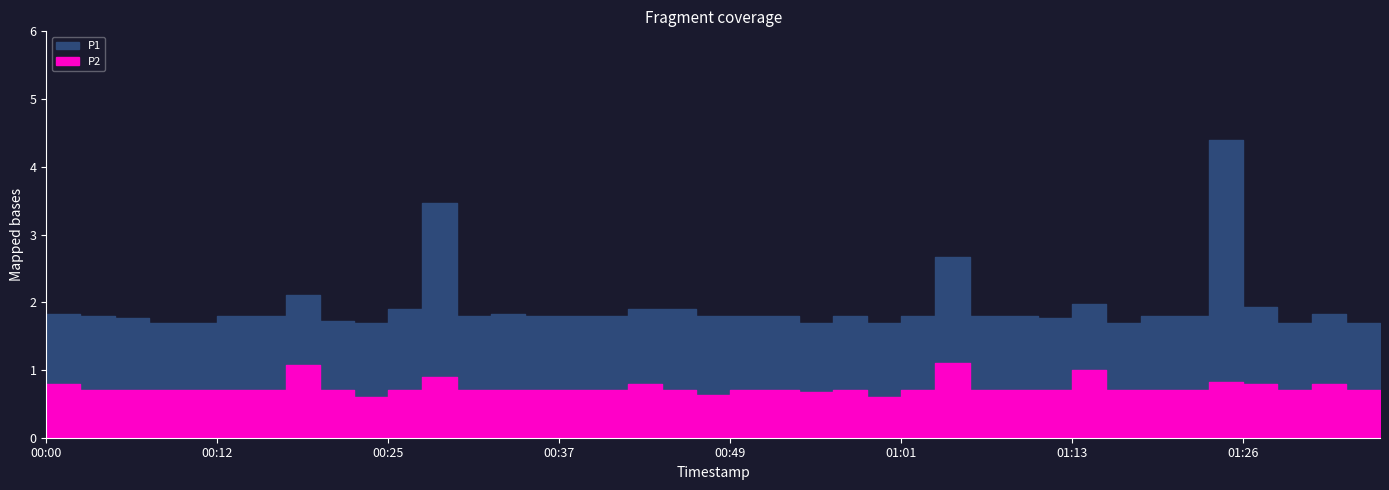

Is the value of P2 at 00:00 greater than the value of P1 at 01:01?

No